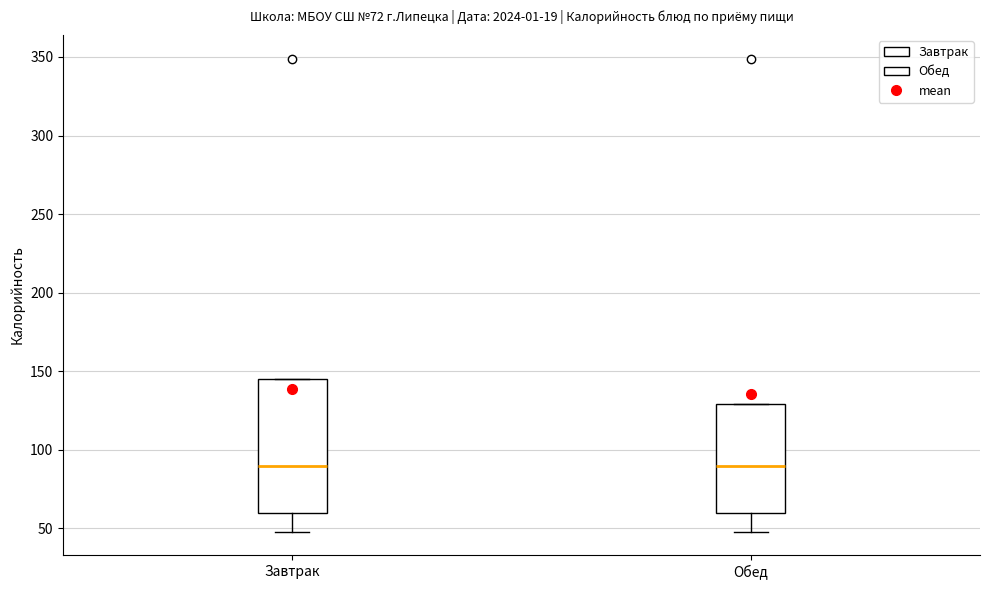

Reading left to right, read every box against the y-axis: the position of its median line, the range the box covers, and the ends of its whiskers. The values are not printed on the chart, so give them approximately, as read against the axis.

Завтрак: median 90, box 60 to 145, whiskers 50 to 145
Обед: median 90, box 60 to 130, whiskers 50 to 130